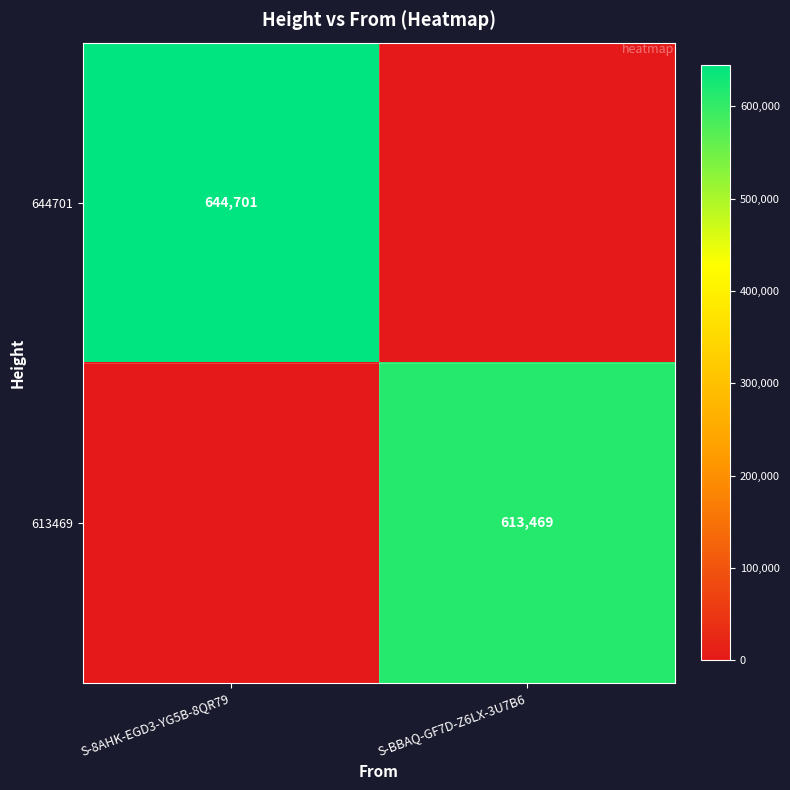

Is the value of 644701 at S-8AHK-EGD3-YG5B-8QR79 greater than the value of 613469 at S-BBAQ-GF7D-Z6LX-3U7B6?

Yes